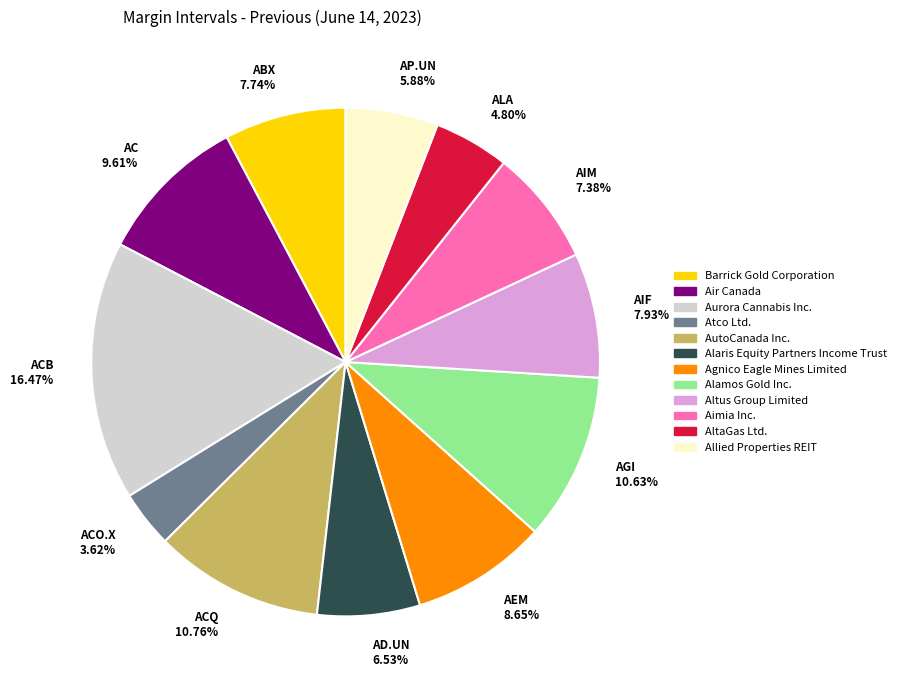

Combined, do ACB 16.47% and AIF 7.93% account for over 50%?

No